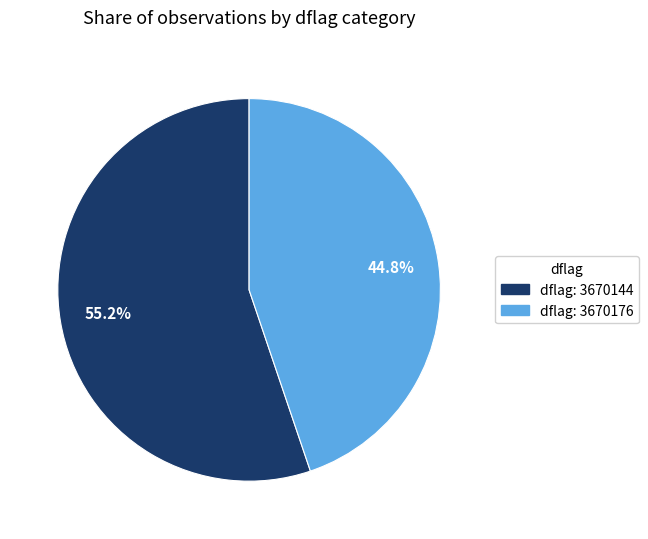

Is there any slice that represents more than half of the pie?

Yes